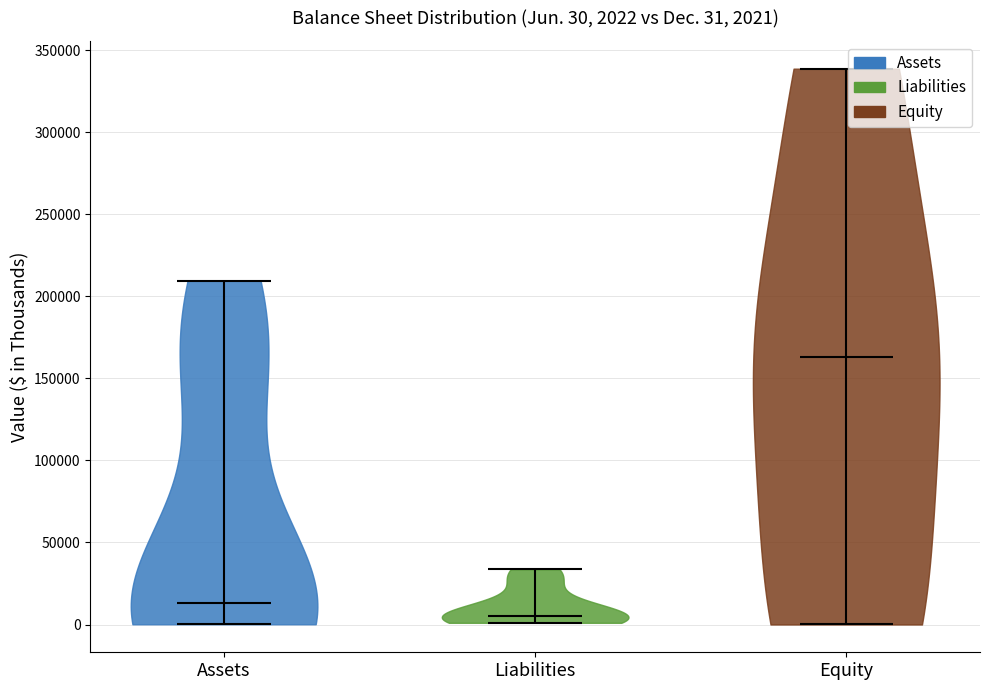

Which violin has the highest median line?

Equity